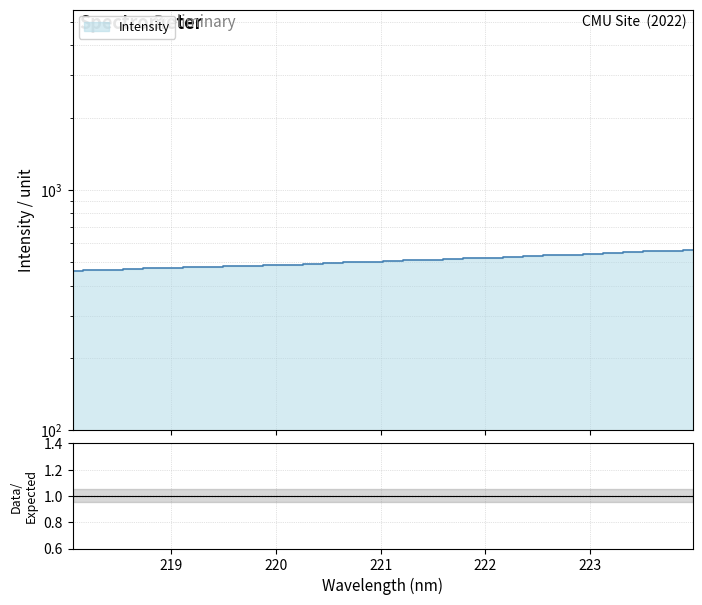

What is the label of the 14th point from the right?

221.4993